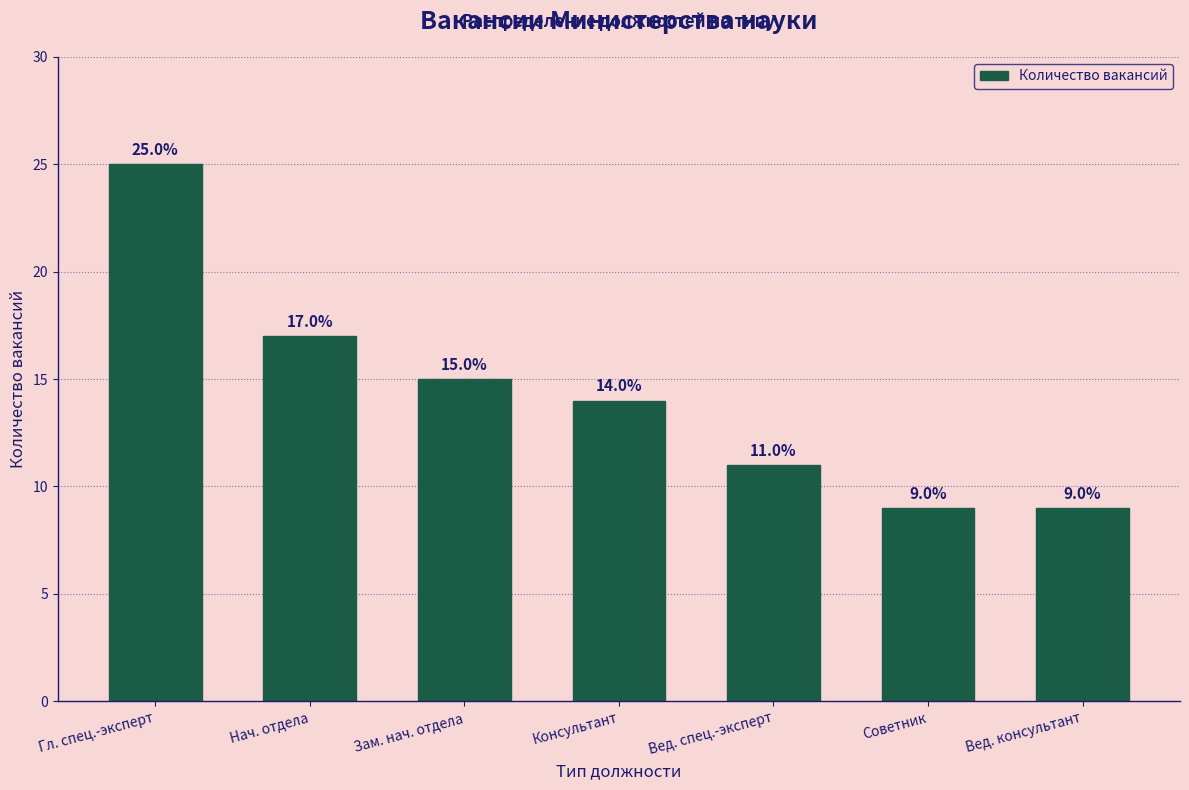

Reading right to left, transcribe all the data shown in this chart.

Вед. консультант=9	Советник=9	Вед. спец.-эксперт=11	Консультант=14	Зам. нач. отдела=15	Нач. отдела=17	Гл. спец.-эксперт=25